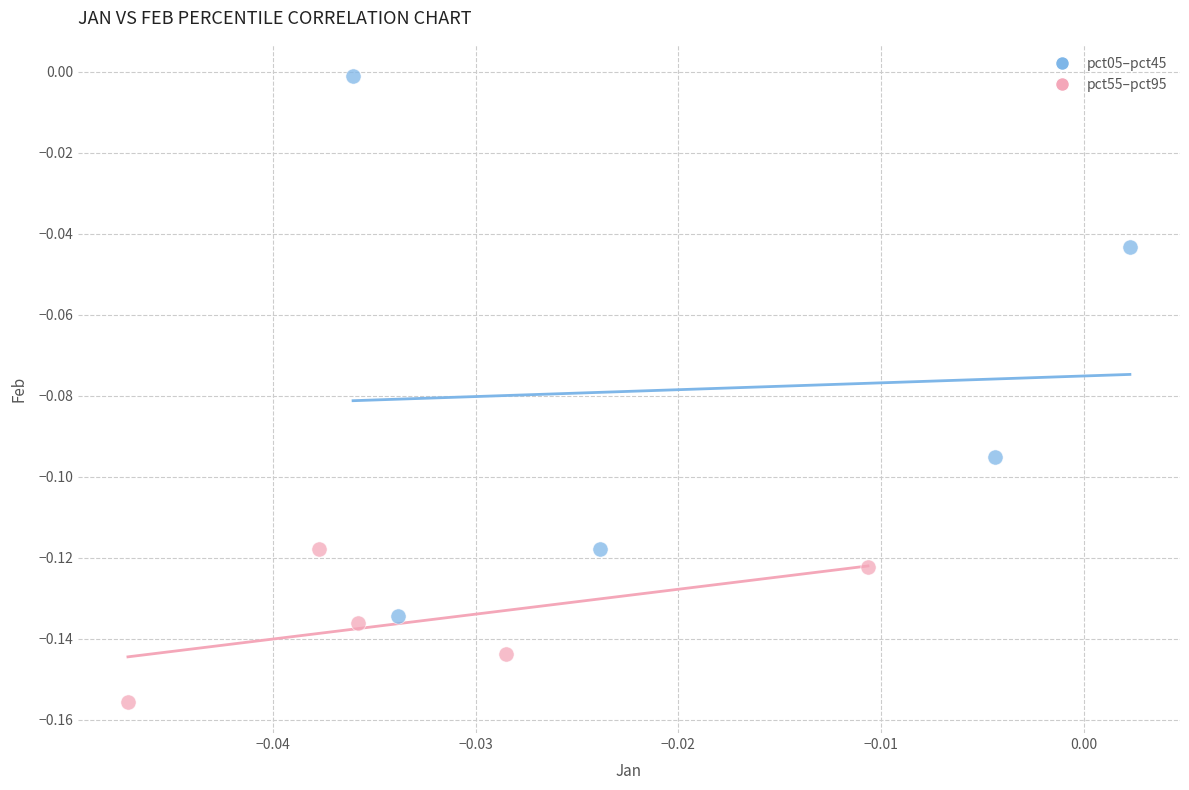

Which series has the largest Y range (max minus min)?

pct05–pct45